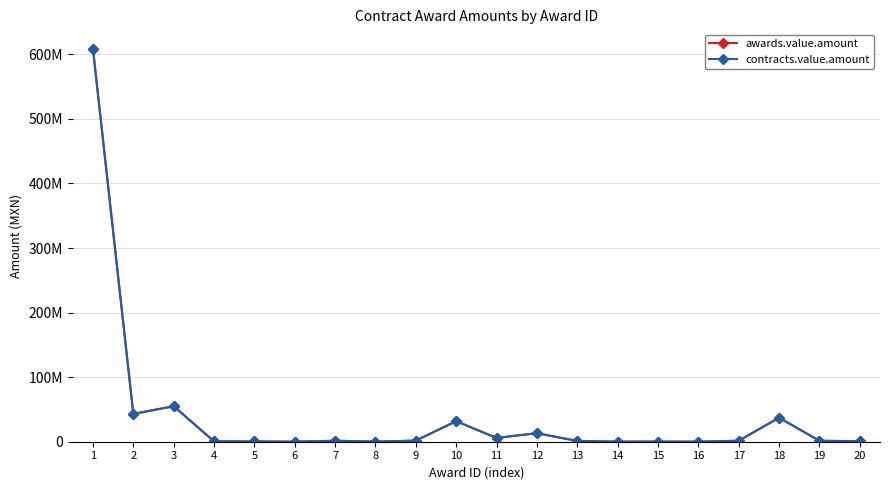

Does the chart have visible grid lines?

Yes